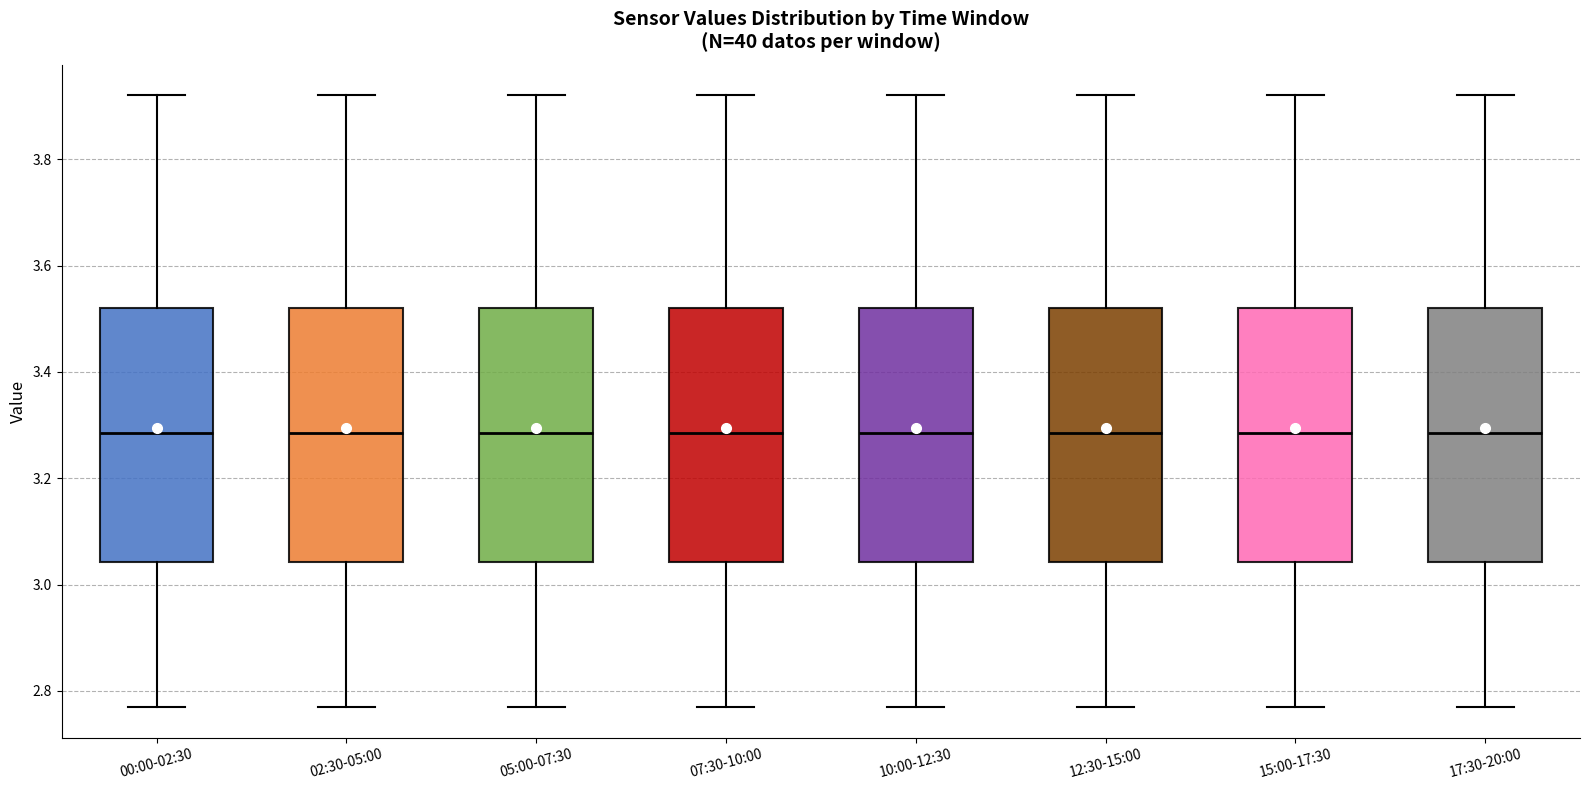

Where is the upper edge of the box for 17:30-20:00 on the y-axis? The values are not printed on the chart, so give them approximately, as read against the axis.

3.52